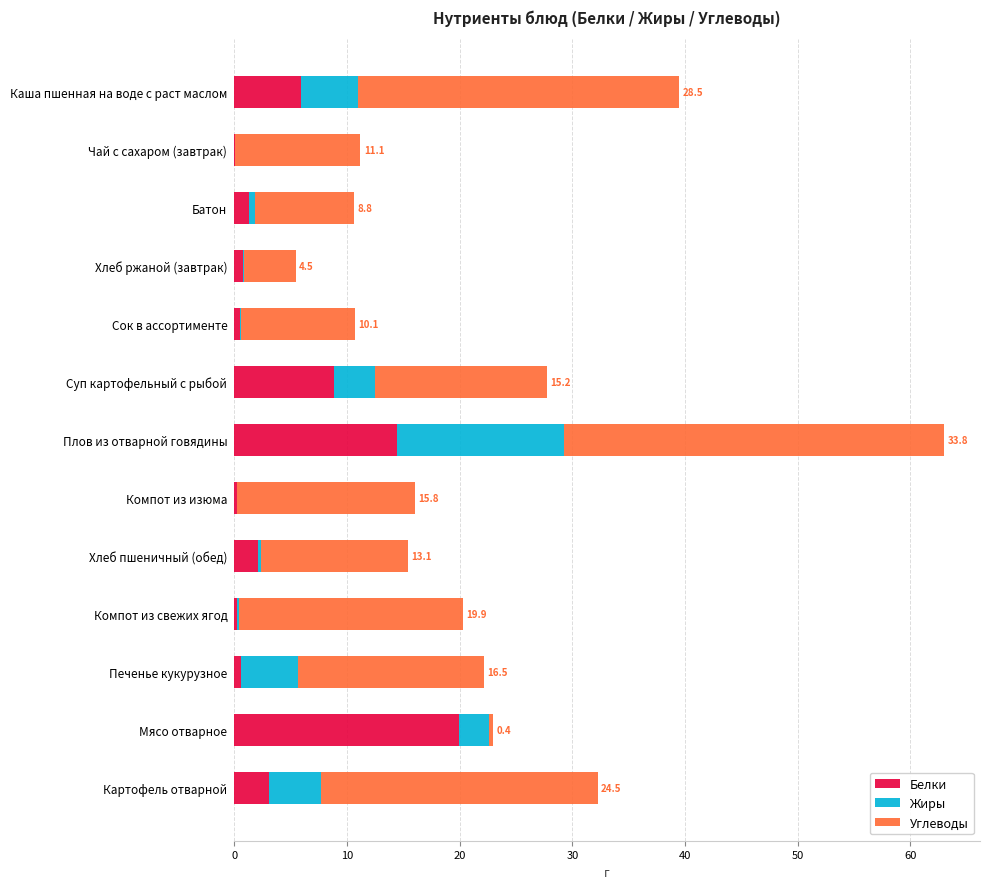

Which category has the highest value in the Белки series?

Мясо отварное